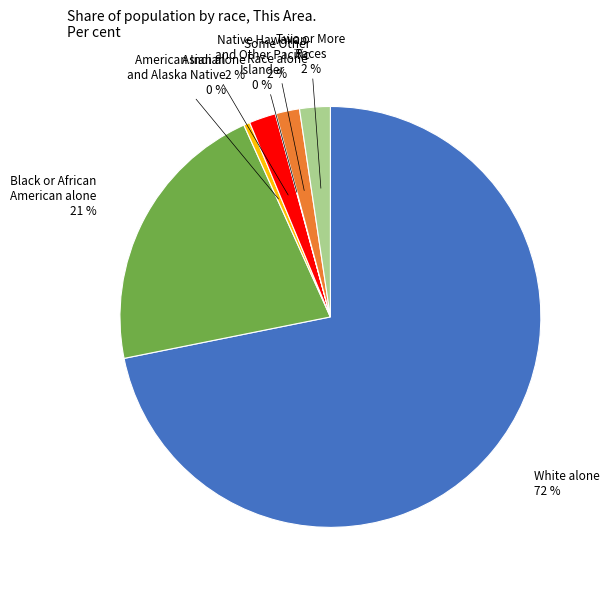

To the nearest percent, what percentage of the pie is Some Other Race alone?

2%